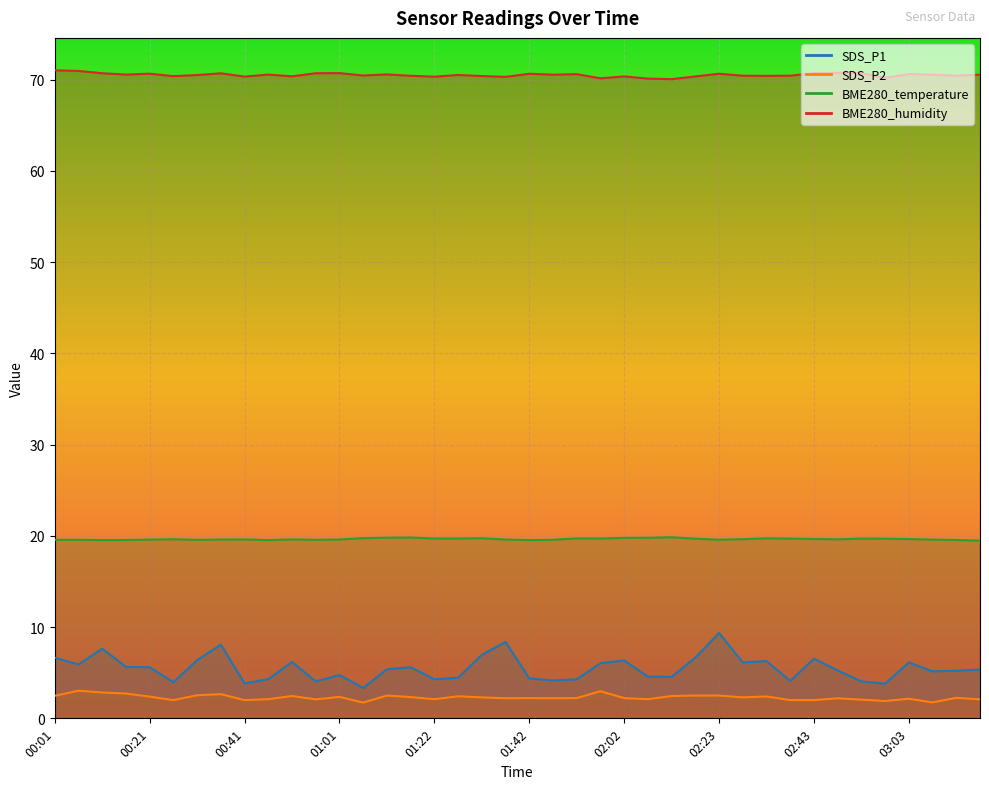

Reading left to right, what are all the values shown in this chart?

SDS_P1: 00:01=6.7	00:06=5.9	00:11=7.6	00:16=5.7	00:21=5.6	00:26=4.0	00:31=6.4	00:36=8.1	00:41=3.8	00:46=4.3	00:51=6.2	00:56=4.0	01:01=4.8	01:06=3.3	01:11=5.4	01:17=5.6	01:22=4.3	01:27=4.5	01:32=7.0	01:37=8.4	01:42=4.4	01:47=4.2	01:52=4.3	01:57=6.0	02:02=6.3	02:07=4.6	02:12=4.5	02:18=6.7	02:23=9.3	02:28=6.1	02:33=6.3	02:38=4.1	02:43=6.5	02:48=5.2	02:53=4.0	02:58=3.8	03:03=6.1	03:08=5.2	03:13=5.2	03:18=5.3
SDS_P2: 00:01=2.5	00:06=3.0	00:11=2.8	00:16=2.7	00:21=2.4	00:26=2.0	00:31=2.5	00:36=2.6	00:41=2.0	00:46=2.1	00:51=2.5	00:56=2.1	01:01=2.4	01:06=1.7	01:11=2.5	01:17=2.3	01:22=2.1	01:27=2.4	01:32=2.3	01:37=2.2	01:42=2.2	01:47=2.2	01:52=2.2	01:57=3.0	02:02=2.2	02:07=2.1	02:12=2.5	02:18=2.5	02:23=2.5	02:28=2.3	02:33=2.4	02:38=2.0	02:43=2.0	02:48=2.2	02:53=2.0	02:58=1.9	03:03=2.1	03:08=1.8	03:13=2.2	03:18=2.1
BME280_temperature: 00:01=19.6	00:06=19.6	00:11=19.5	00:16=19.6	00:21=19.6	00:26=19.6	00:31=19.6	00:36=19.6	00:41=19.6	00:46=19.5	00:51=19.6	00:56=19.6	01:01=19.6	01:06=19.8	01:11=19.8	01:17=19.8	01:22=19.7	01:27=19.7	01:32=19.7	01:37=19.6	01:42=19.5	01:47=19.6	01:52=19.7	01:57=19.7	02:02=19.8	02:07=19.8	02:12=19.9	02:18=19.7	02:23=19.6	02:28=19.6	02:33=19.7	02:38=19.7	02:43=19.7	02:48=19.6	02:53=19.7	02:58=19.7	03:03=19.6	03:08=19.6	03:13=19.6	03:18=19.5
BME280_humidity: 00:01=71.0	00:06=71.0	00:11=70.7	00:16=70.5	00:21=70.7	00:26=70.4	00:31=70.5	00:36=70.7	00:41=70.3	00:46=70.5	00:51=70.4	00:56=70.7	01:01=70.7	01:06=70.5	01:11=70.6	01:17=70.4	01:22=70.3	01:27=70.5	01:32=70.4	01:37=70.3	01:42=70.6	01:47=70.5	01:52=70.6	01:57=70.1	02:02=70.3	02:07=70.1	02:12=70.0	02:18=70.3	02:23=70.6	02:28=70.4	02:33=70.4	02:38=70.4	02:43=70.7	02:48=70.7	02:53=70.7	02:58=70.2	03:03=70.6	03:08=70.5	03:13=70.4	03:18=70.5